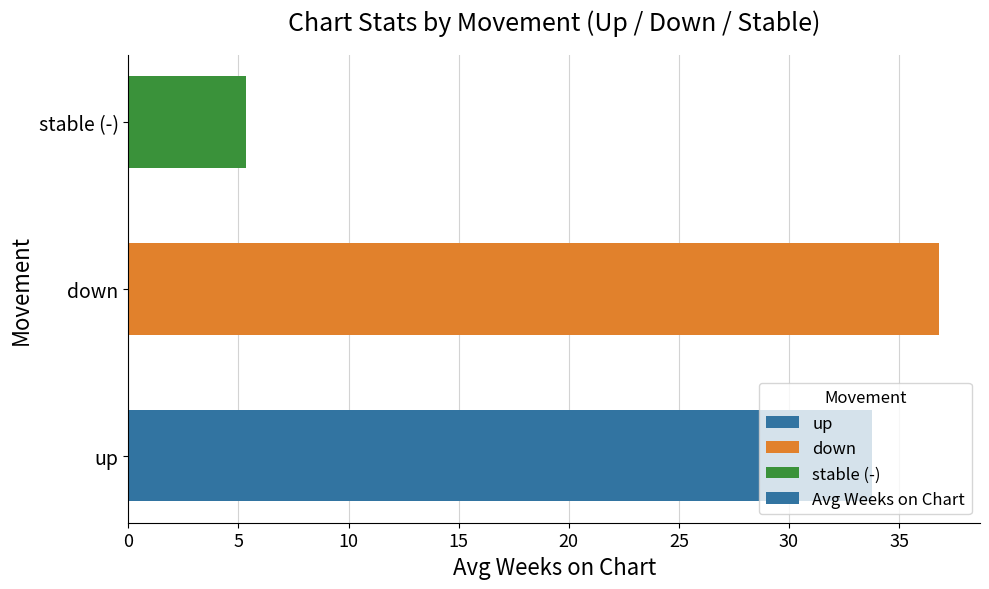

What is the sum of all values?

76.0